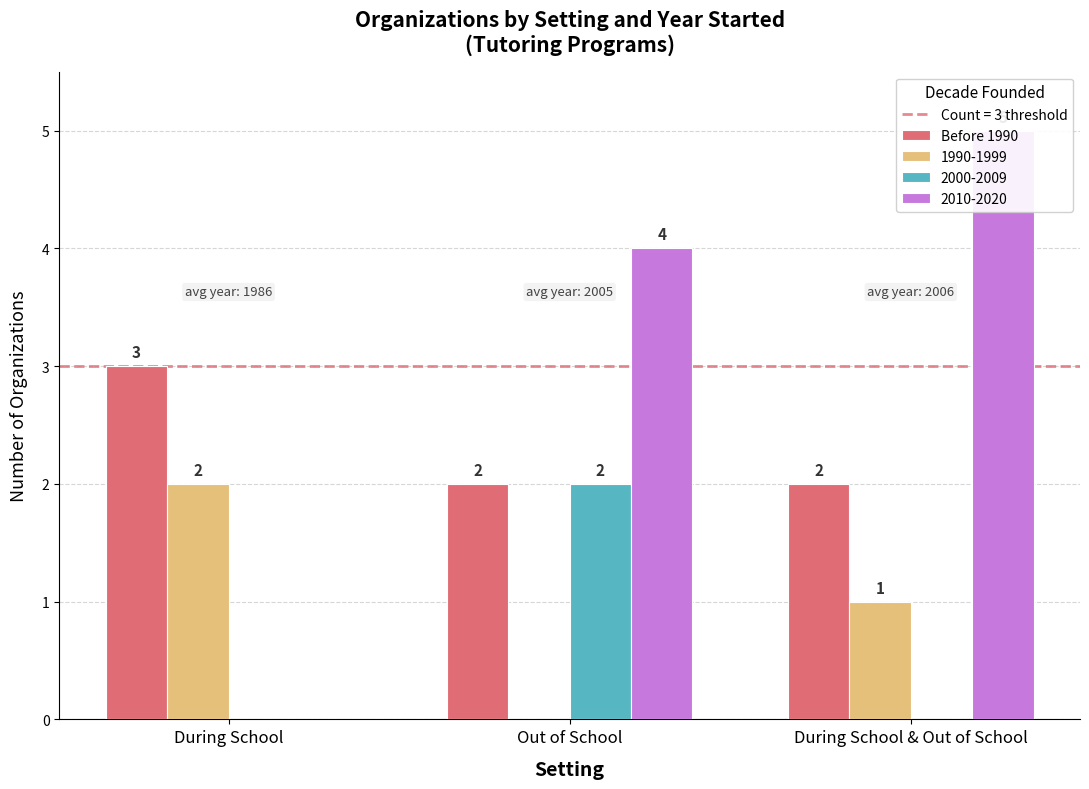

What is the change in value from During School to Out of School?

-1